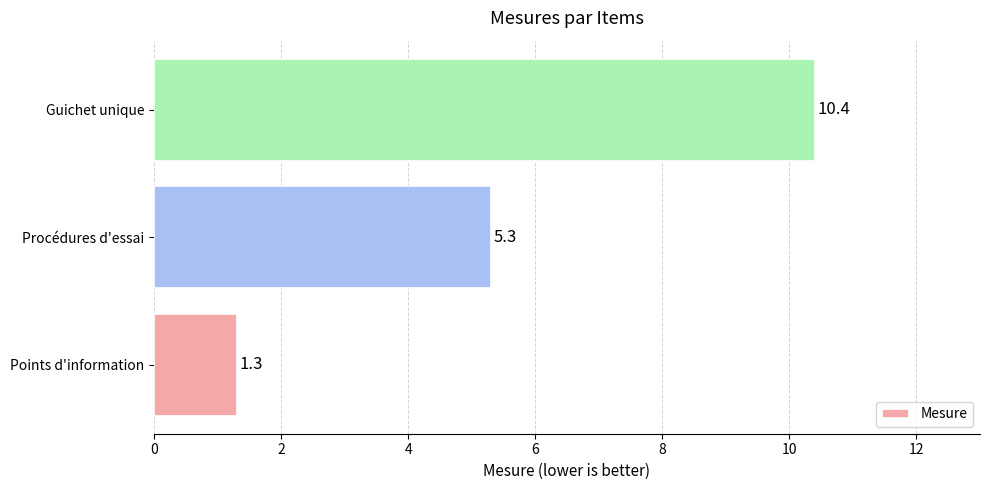

Where is the data nearest to the value 5?

Procédures d'essai